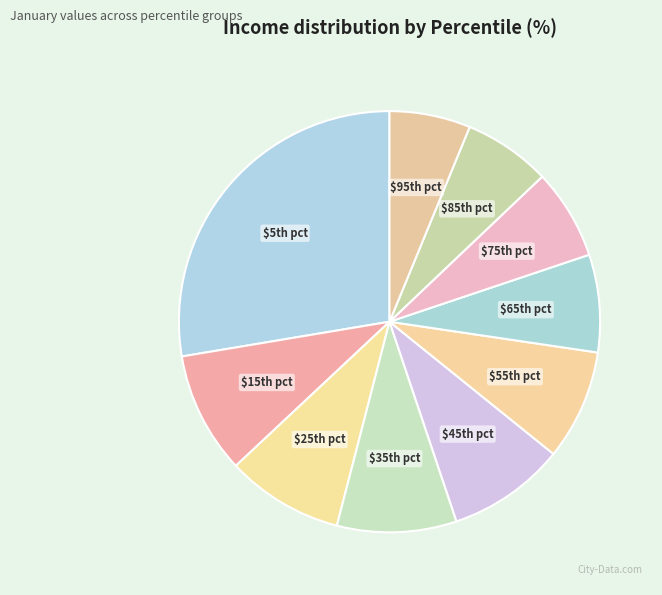

Rank the categories by value from lowest to highest.

pct95, pct85, pct75, pct65, pct55, pct25, pct45, pct35, pct15, pct05